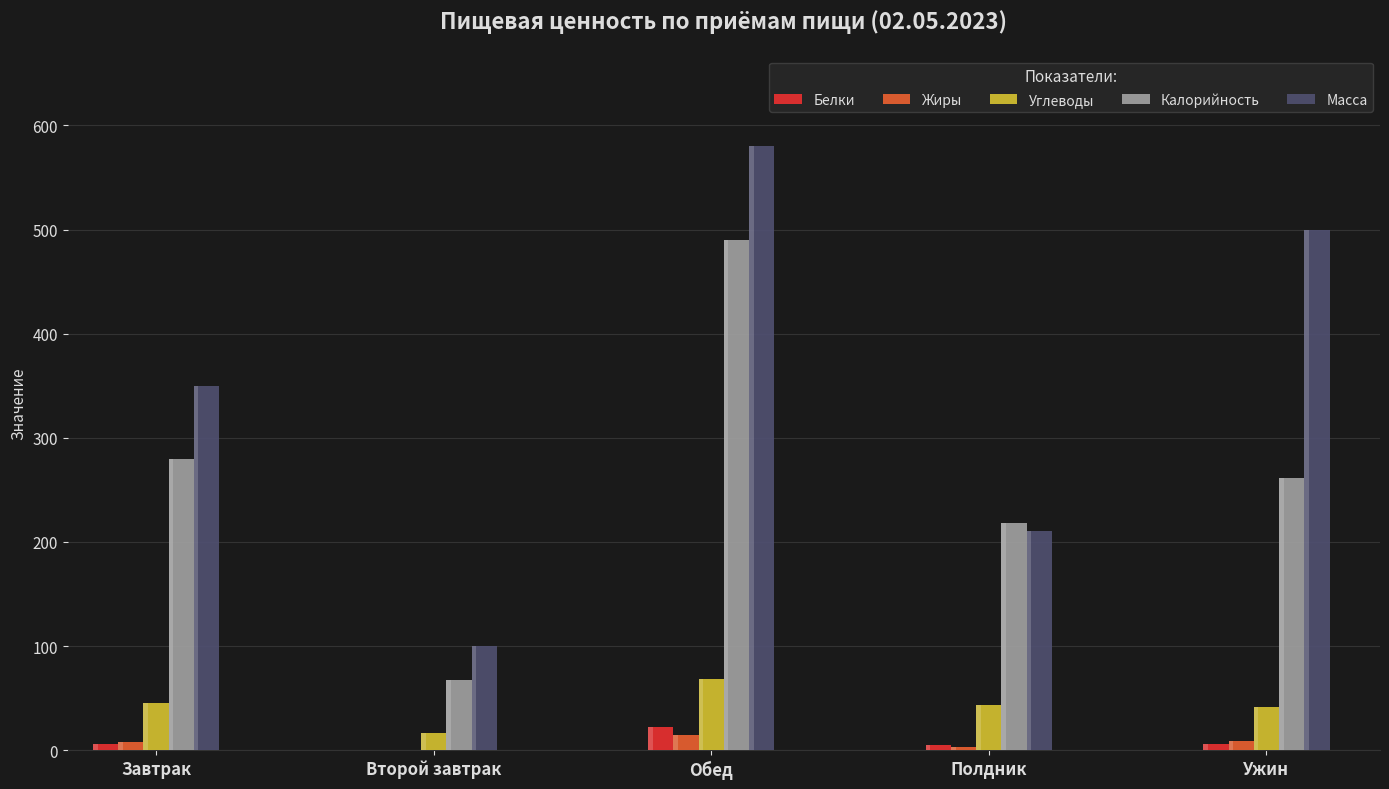

What is the average value of the Масса series?

348.0